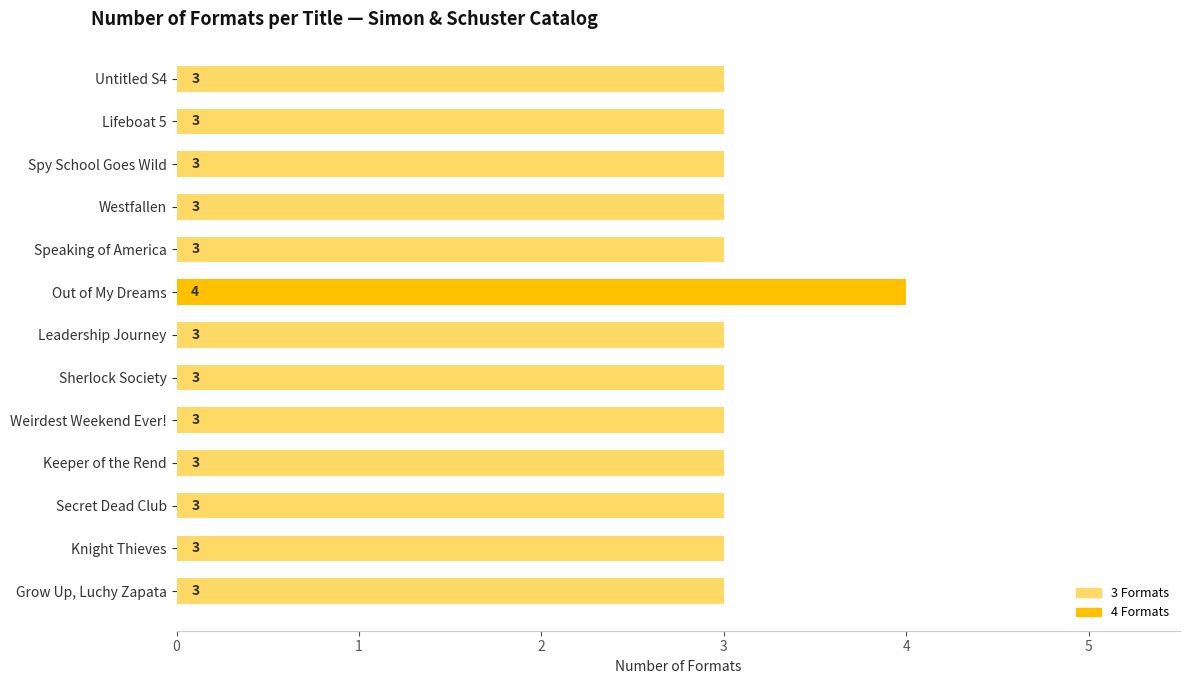

What position from the top is Spy School Goes Wild?

3